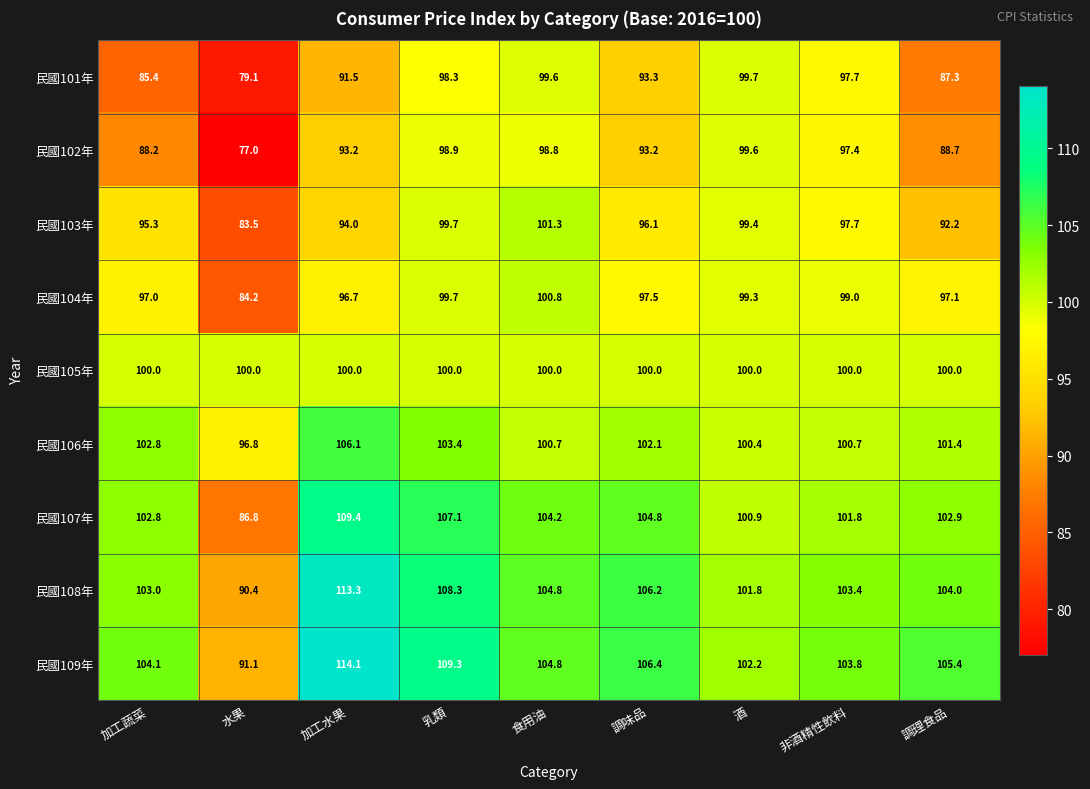

How many series are shown in this chart?

9